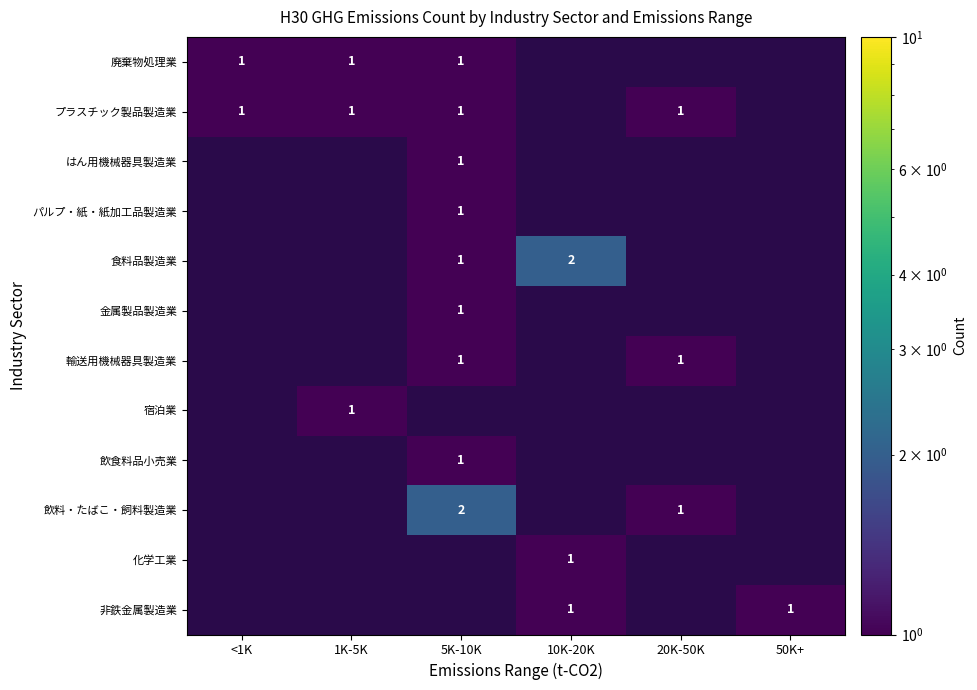

The 輸送用機械器具製造業 series shows 1 at 20K-50K. True or false?

True